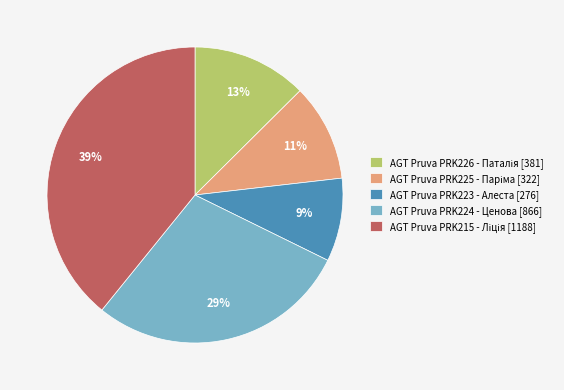

What is the smallest slice in the pie chart?

AGT Pruva PRK223 - Алеста